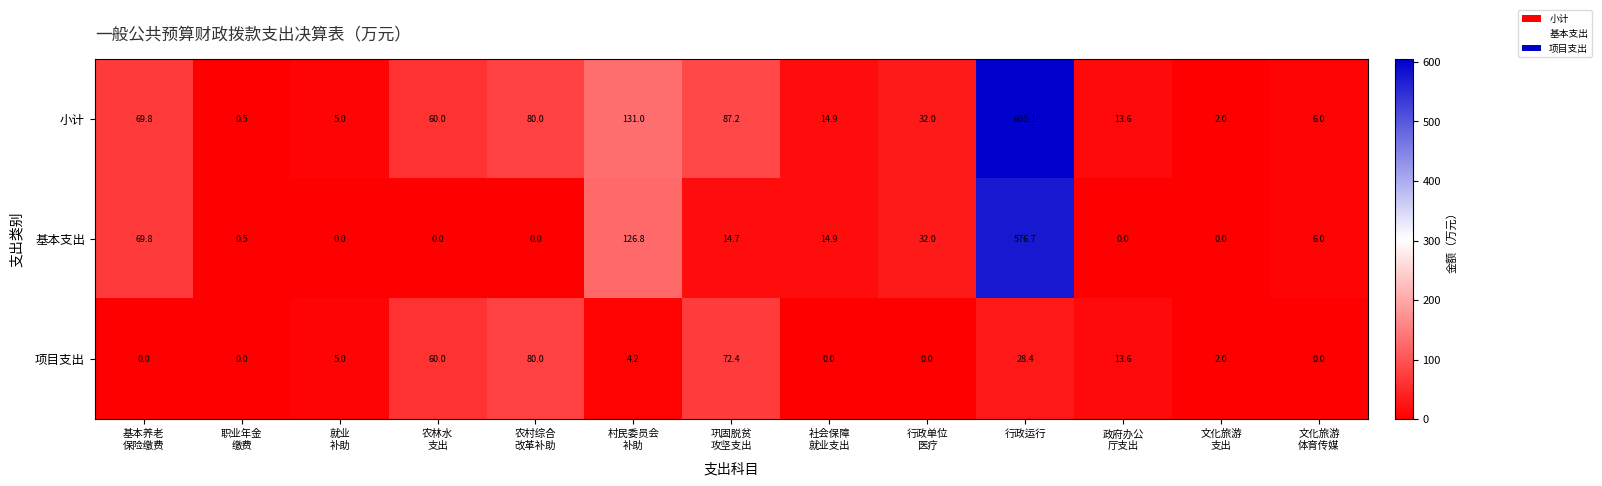

Which series has the largest total across all categories?

小计